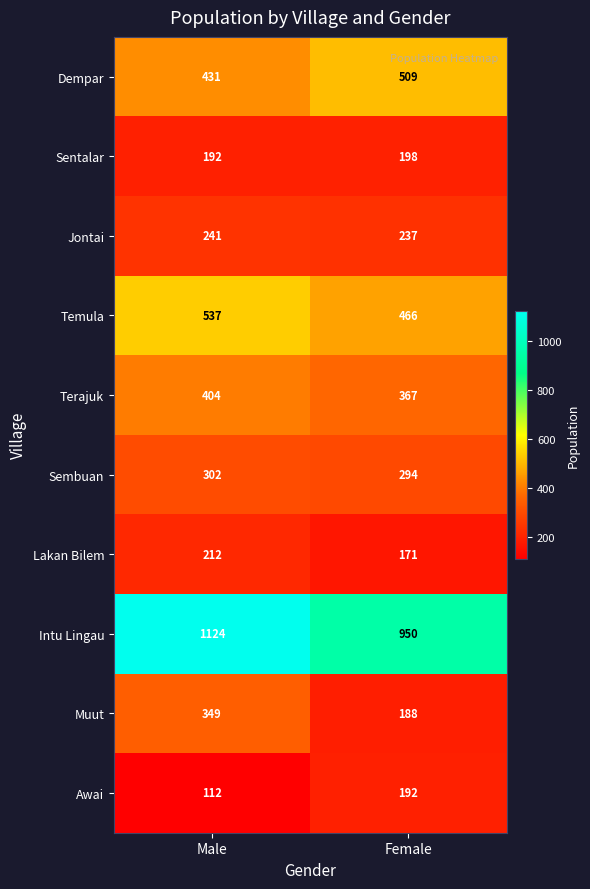

Rank the series by their maximum value, from lowest to highest.

Awai, Sentalar, Lakan Bilem, Jontai, Sembuan, Muut, Terajuk, Dempar, Temula, Intu Lingau